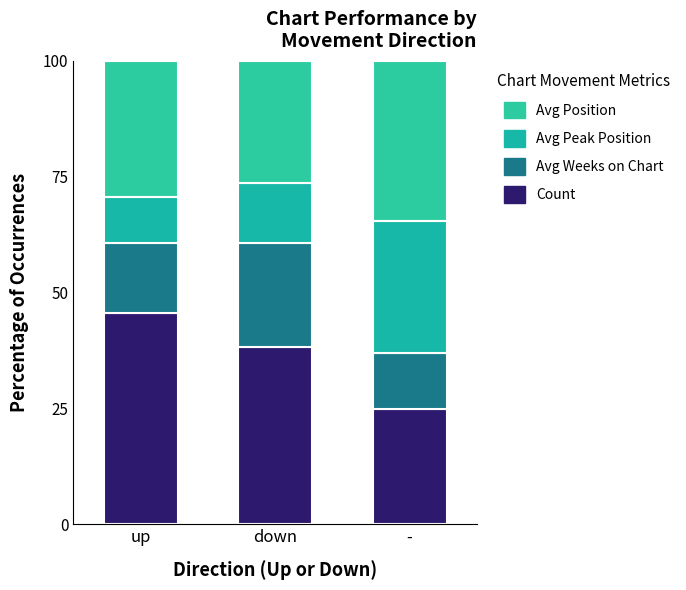

What is the total value across all series at up?

100.0